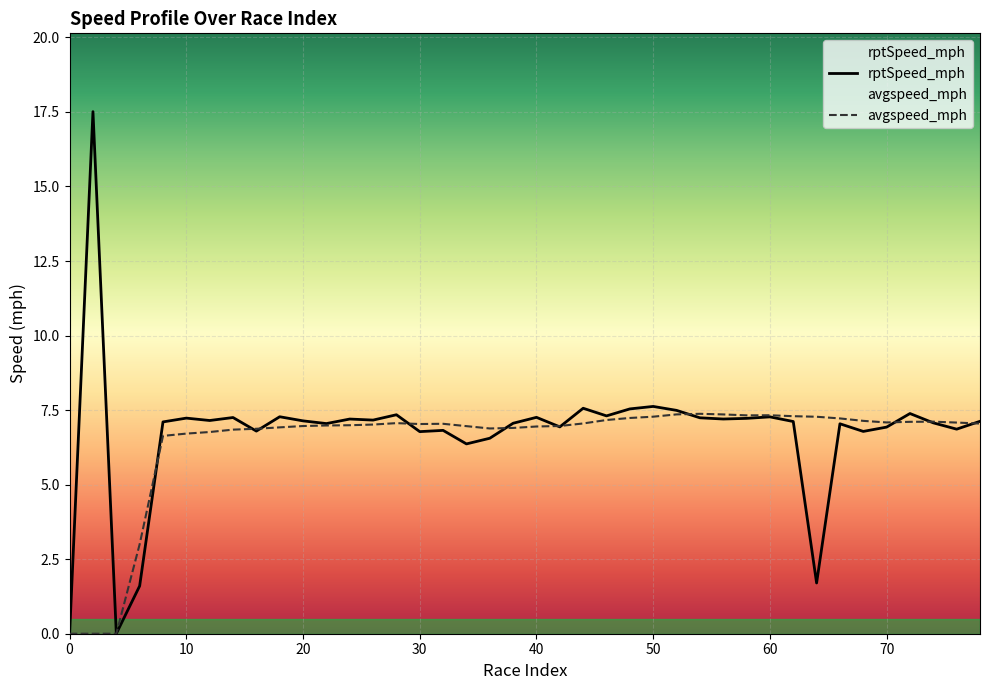

Which series has the largest range (max minus min)?

rptSpeed_mph